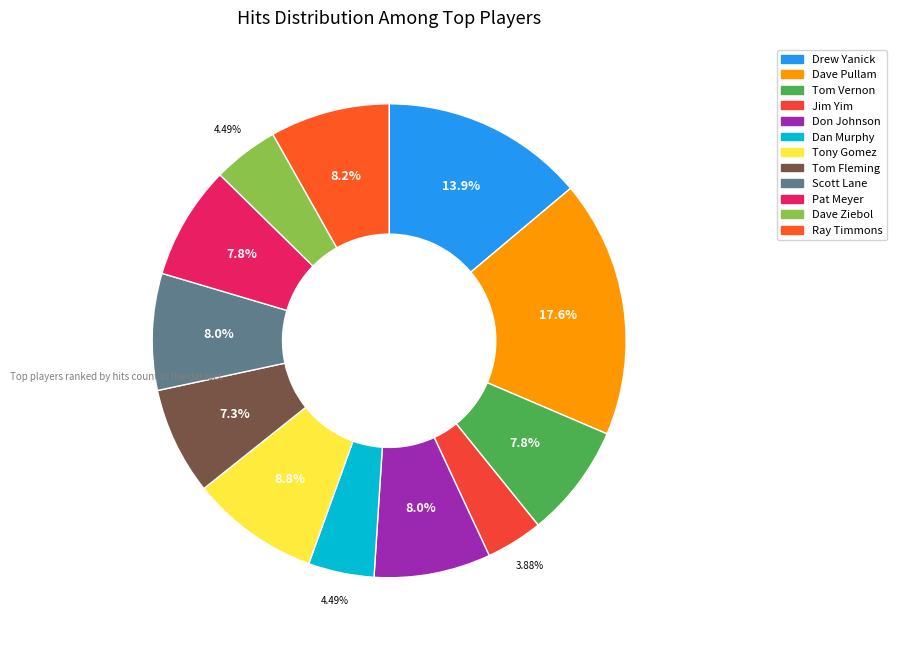

How many slices are in this pie chart?

12